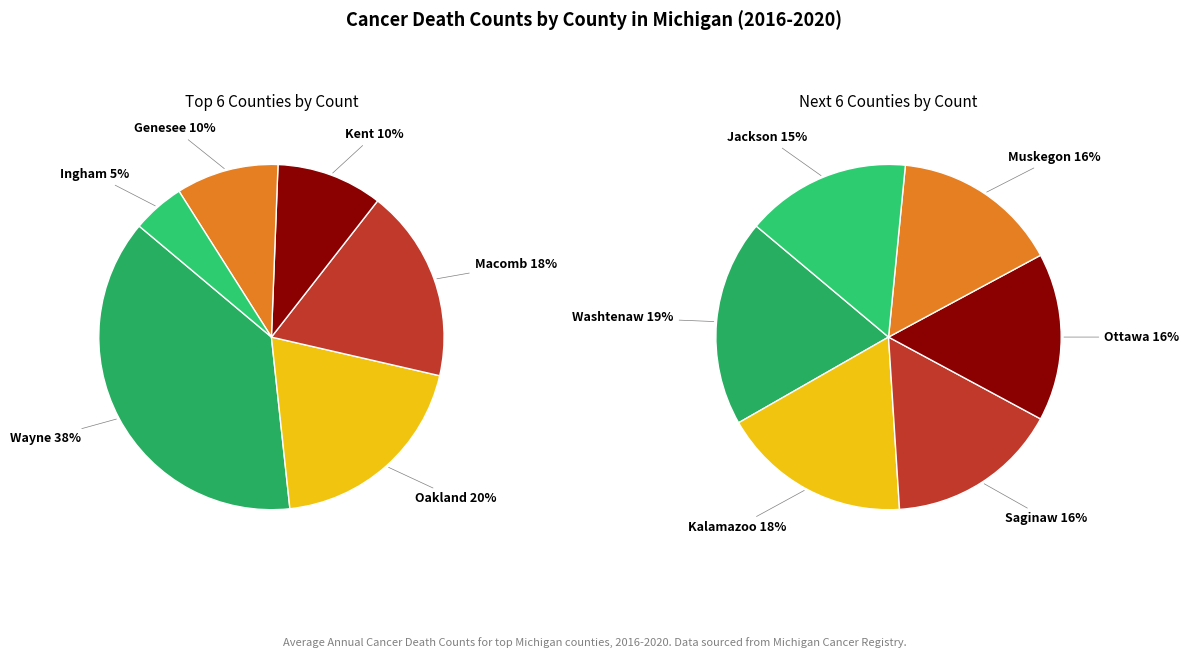

What is the change in value from Macomb County to Jackson County?

-424